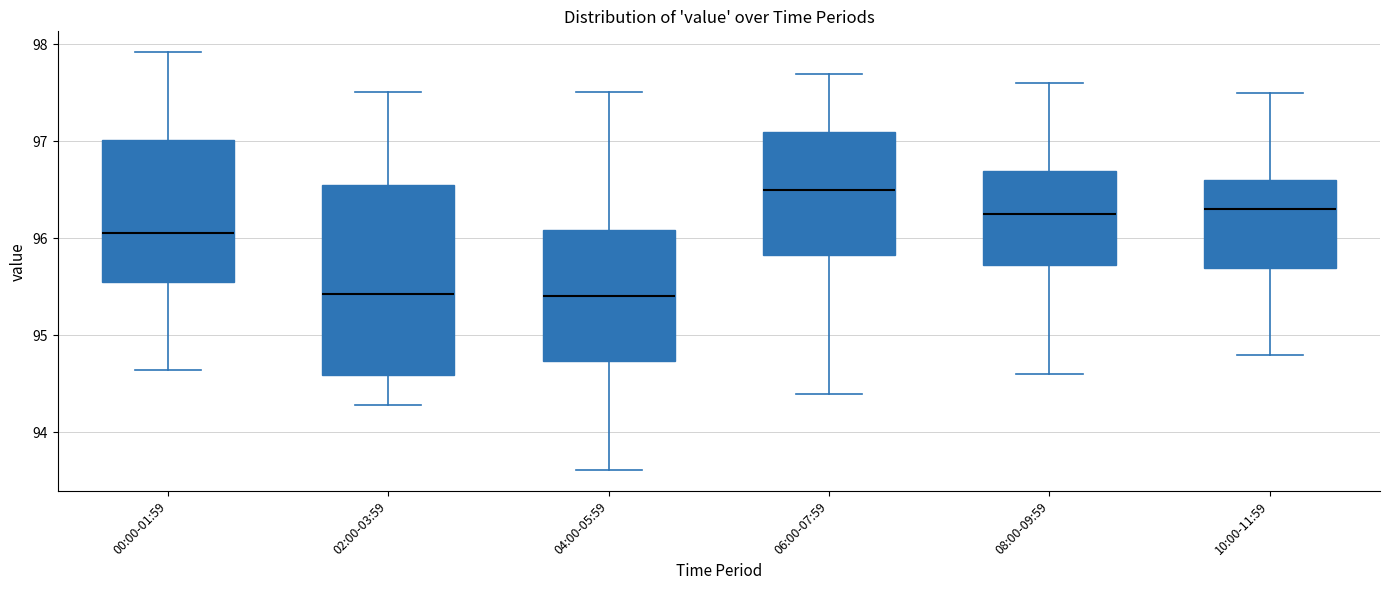

Comparing the boxes themselves (not the whiskers), which one is the tallest?

02:00-03:59